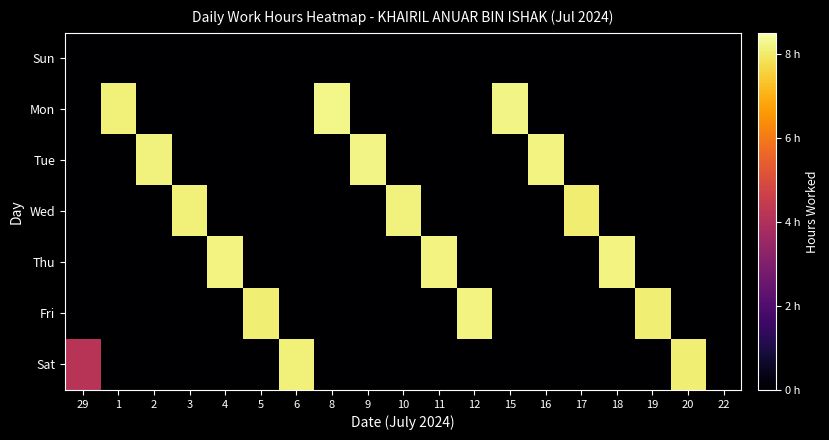

Reading left to right, list all the values displayed in this chart.

Sun: 29=0.0	1=0.0	2=0.0	3=0.0	4=0.0	5=0.0	6=0.0	8=0.0	9=0.0	10=0.0	11=0.0	12=0.0	15=0.0	16=0.0	17=0.0	18=0.0	19=0.0	20=0.0	22=0.0
Mon: 29=0.0	1=8.1	2=0.0	3=0.0	4=0.0	5=0.0	6=0.0	8=8.3	9=0.0	10=0.0	11=0.0	12=0.0	15=8.2	16=0.0	17=0.0	18=0.0	19=0.0	20=0.0	22=0.0
Tue: 29=0.0	1=0.0	2=8.2	3=0.0	4=0.0	5=0.0	6=0.0	8=0.0	9=8.2	10=0.0	11=0.0	12=0.0	15=0.0	16=8.2	17=0.0	18=0.0	19=0.0	20=0.0	22=0.0
Wed: 29=0.0	1=0.0	2=0.0	3=8.1	4=0.0	5=0.0	6=0.0	8=0.0	9=0.0	10=8.2	11=0.0	12=0.0	15=0.0	16=0.0	17=8.1	18=0.0	19=0.0	20=0.0	22=0.0
Thu: 29=0.0	1=0.0	2=0.0	3=0.0	4=8.2	5=0.0	6=0.0	8=0.0	9=0.0	10=0.0	11=8.2	12=0.0	15=0.0	16=0.0	17=0.0	18=8.2	19=0.0	20=0.0	22=0.0
Fri: 29=0.0	1=0.0	2=0.0	3=0.0	4=0.0	5=8.1	6=0.0	8=0.0	9=0.0	10=0.0	11=0.0	12=8.2	15=0.0	16=0.0	17=0.0	18=0.0	19=8.1	20=0.0	22=0.0
Sat: 29=4.2	1=0.0	2=0.0	3=0.0	4=0.0	5=0.0	6=8.1	8=0.0	9=0.0	10=0.0	11=0.0	12=0.0	15=0.0	16=0.0	17=0.0	18=0.0	19=0.0	20=8.1	22=0.0